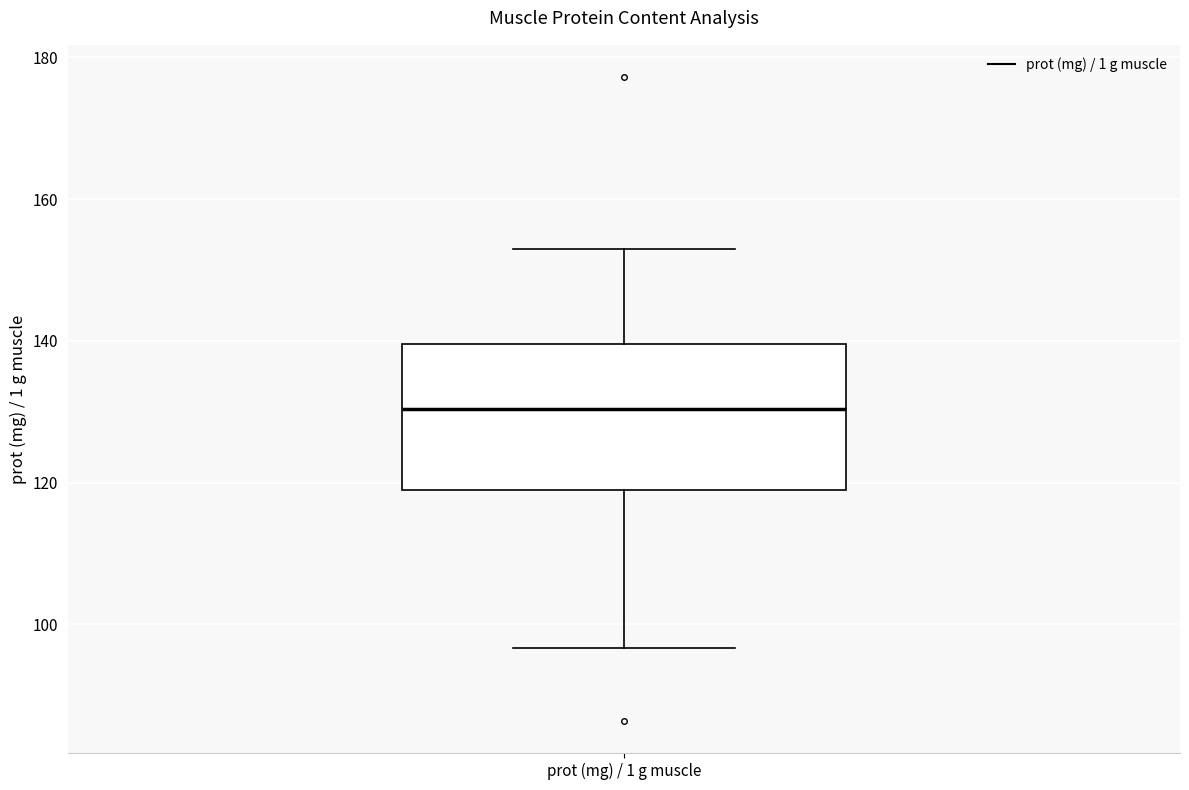

Where does the upper whisker of the box for prot (mg) / 1 g muscle end on the y-axis? The values are not printed on the chart, so give them approximately, as read against the axis.

152